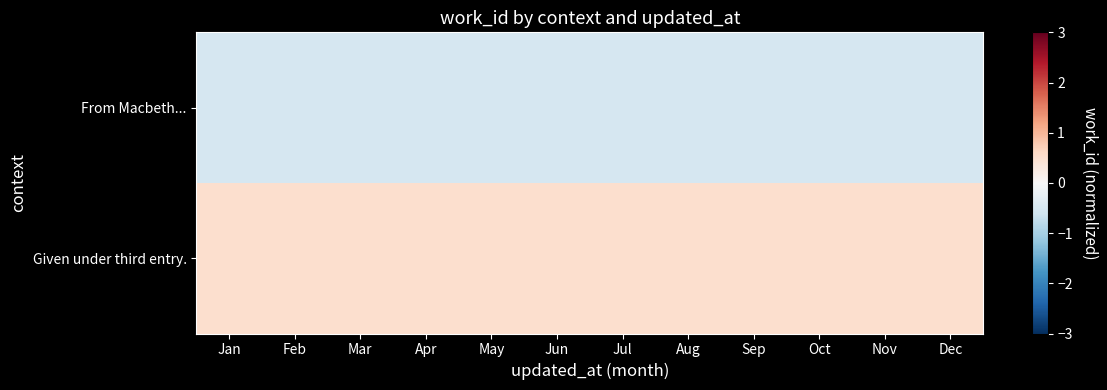

List the series in order of their overall mean, lowest first.

From Macbeth..., Given under third entry.